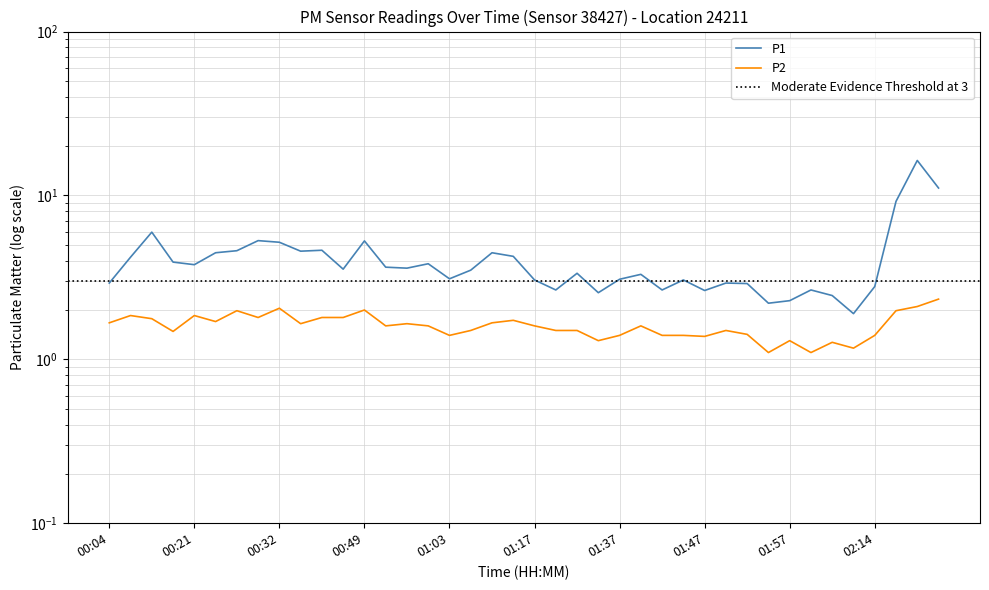

What is the difference between the P2 values at 00:24 and 01:29?

0.2